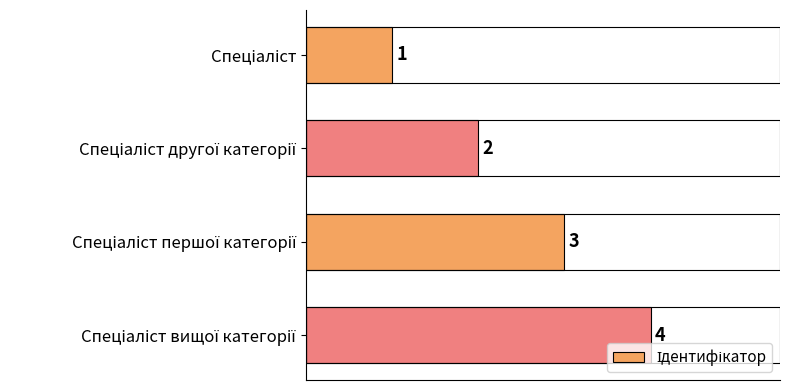

Count the values in the range 2 to 4.

3